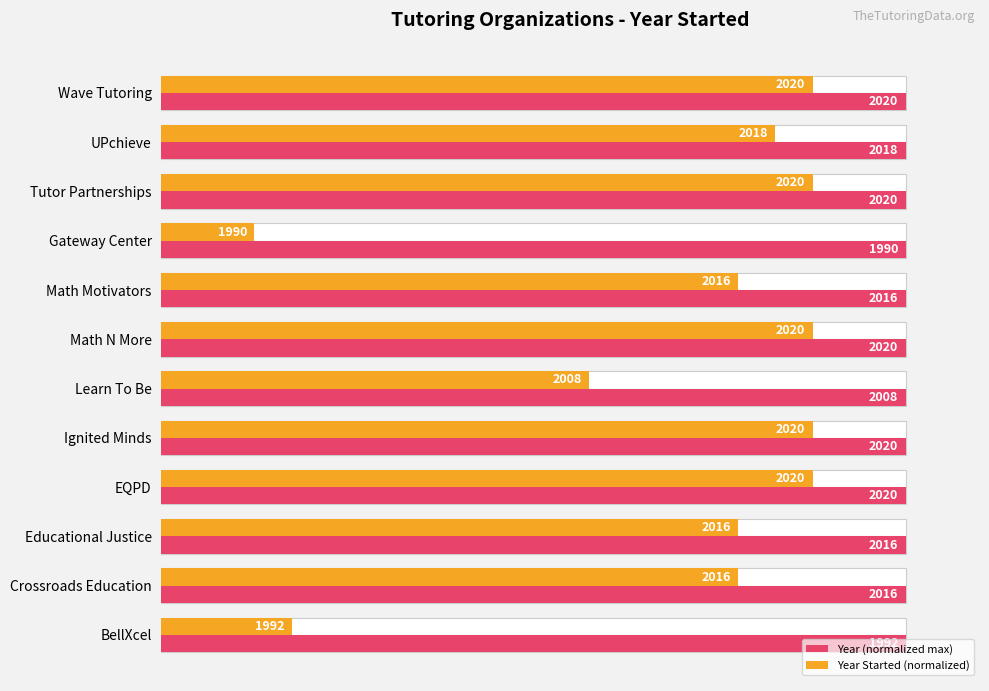

True or false: Year (normalized max) has a value of 0.6 at 120.

False